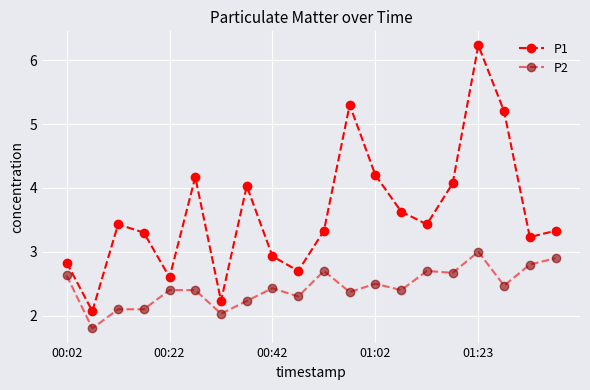

How many values in the P1 series are below 3?

6